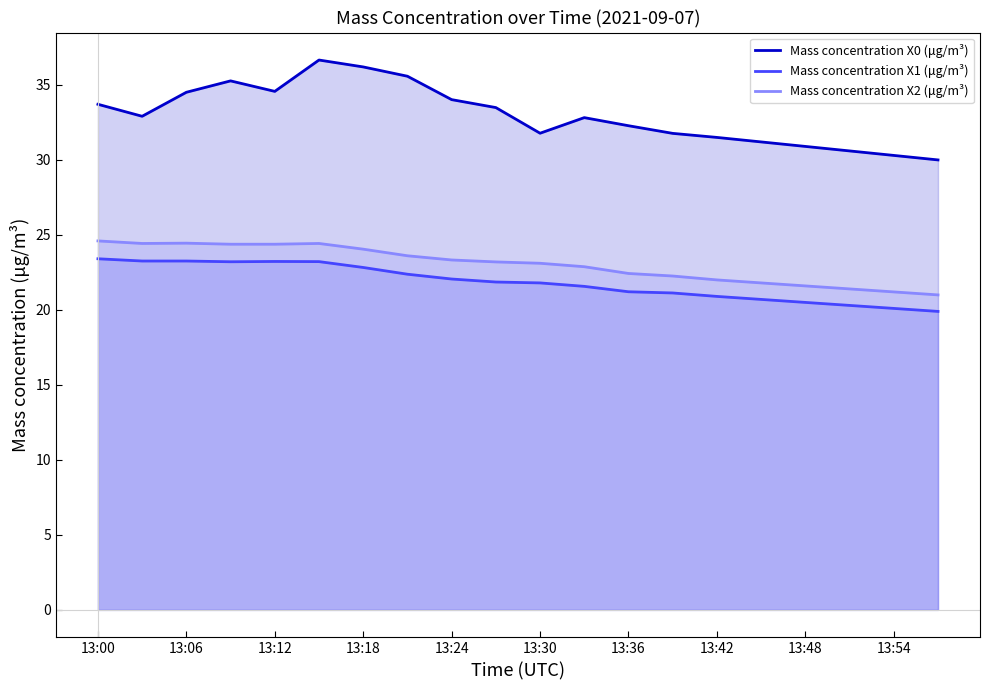

True or false: Mass concentration X0 (μg/m³) and Mass concentration X1 (μg/m³) intersect in this chart.

False